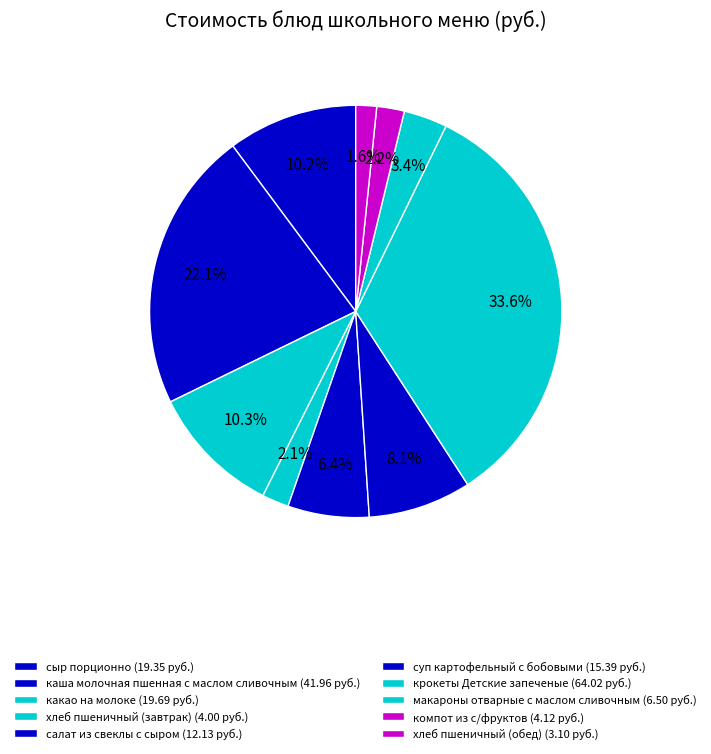

To the nearest percent, what portion does салат из свеклы с сыром represent?

6%